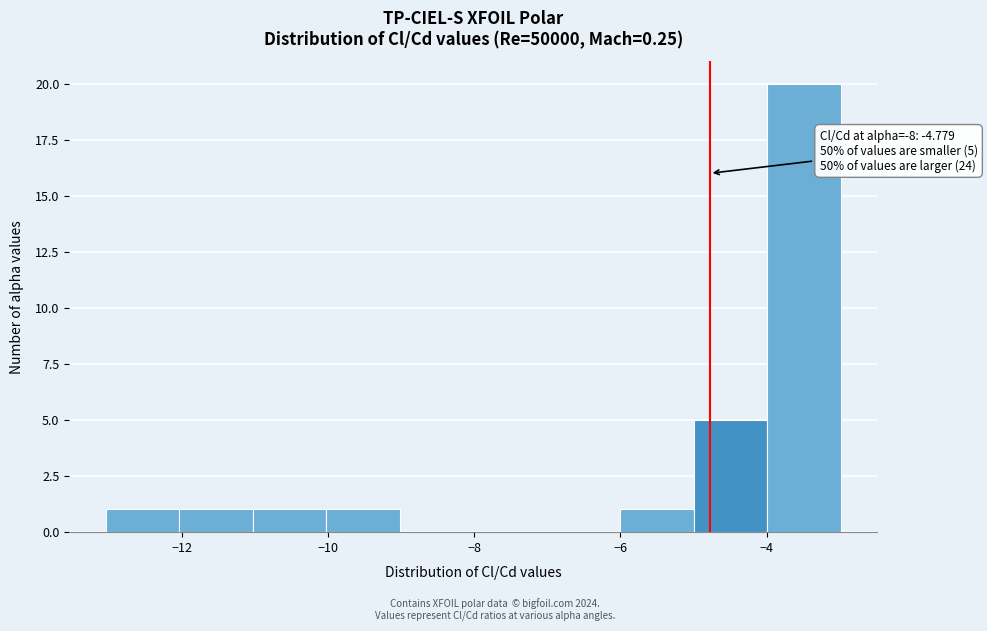

Over which range of the x-axis is the bar tallest?

-4 to -3